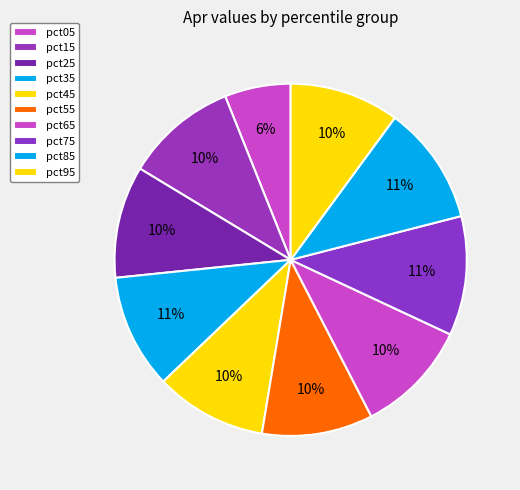

What is the largest slice in the pie chart?

pct75